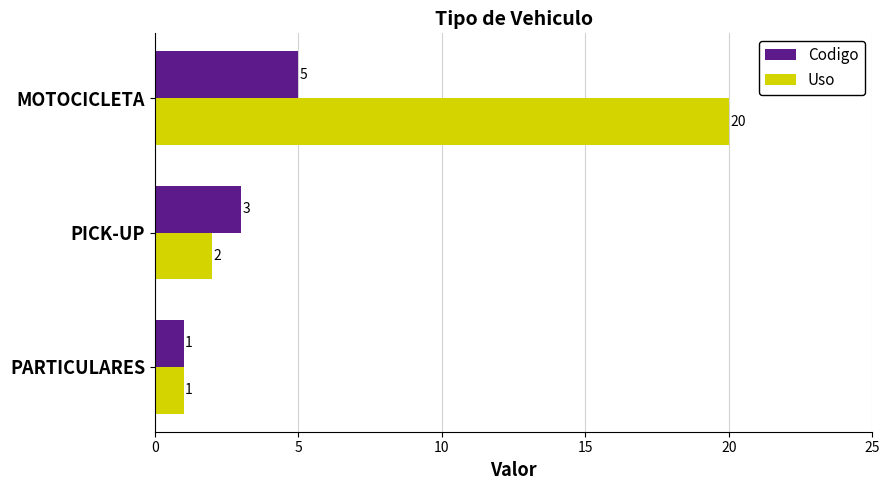

What is the total value across all series at PICK-UP?

5